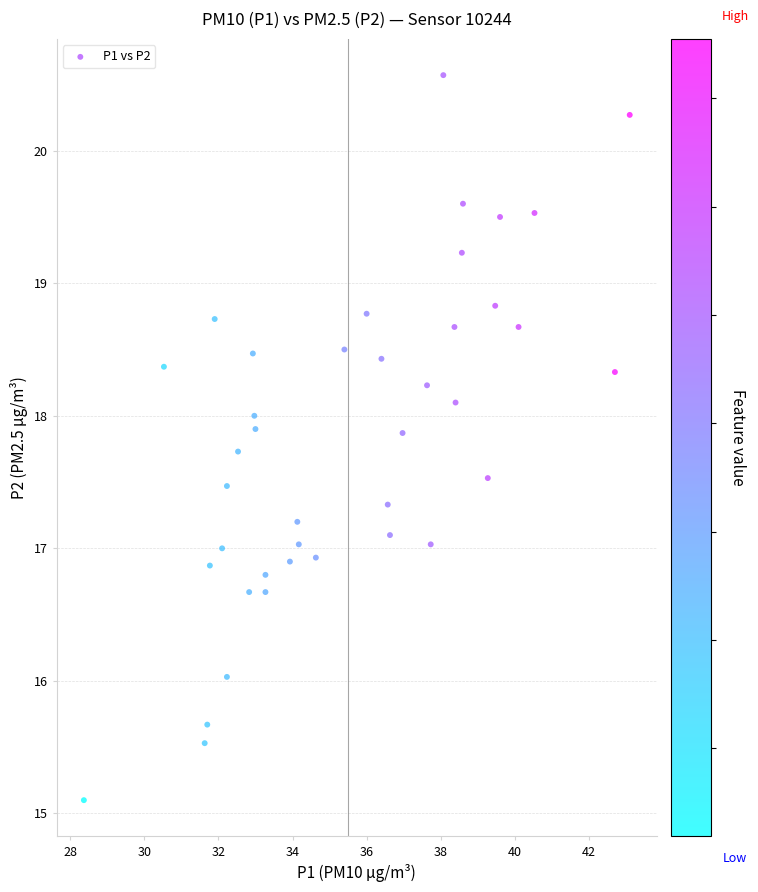

What is the range of X values (max minus min)?

14.7